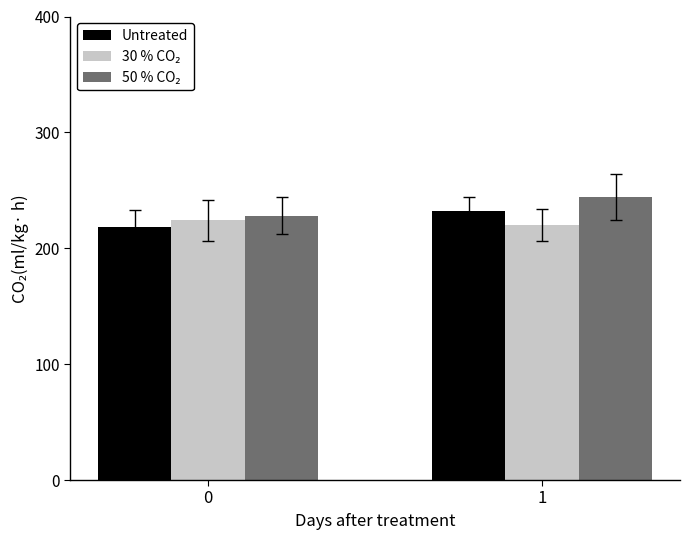

What is the spread (max minus min) of values at 1?

24